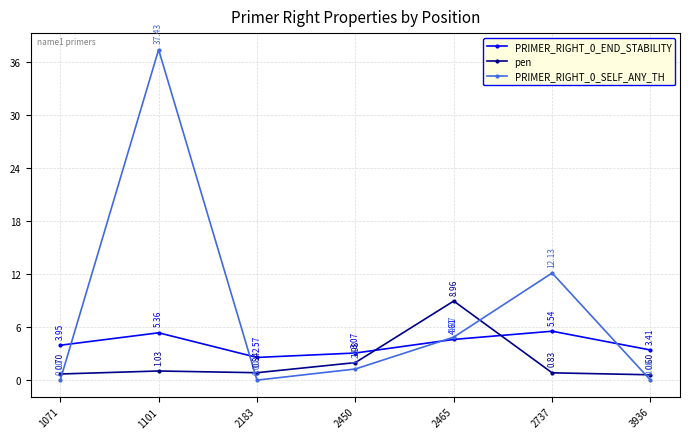

How many distinct data groups are displayed?

3